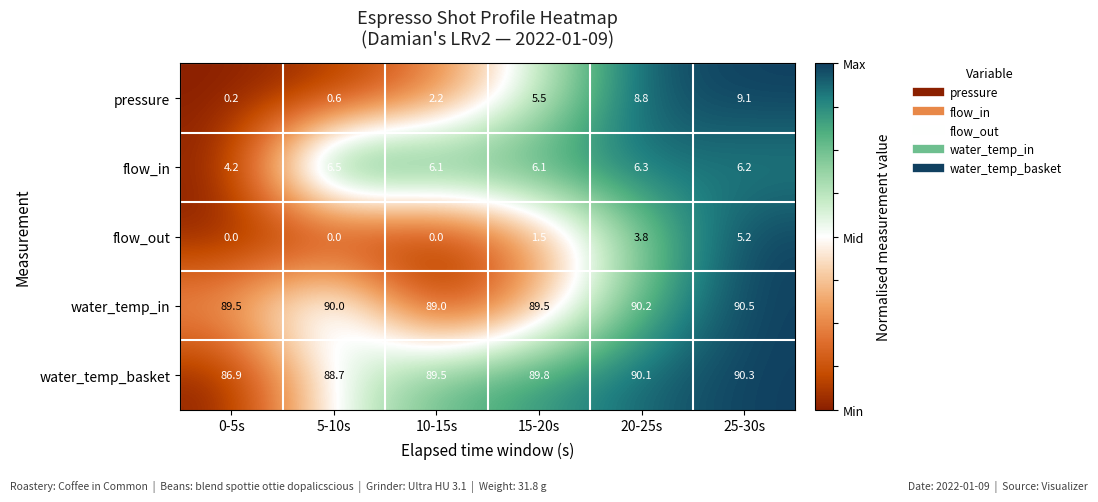

What is the average value of the water_temp_in series?

89.8